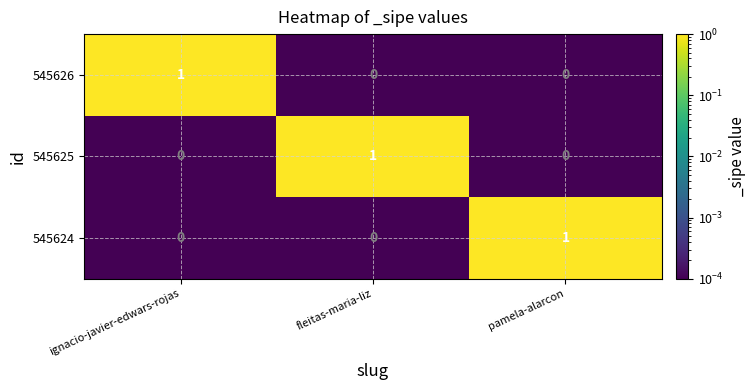

At how many categories does at least one series exceed 0?

3